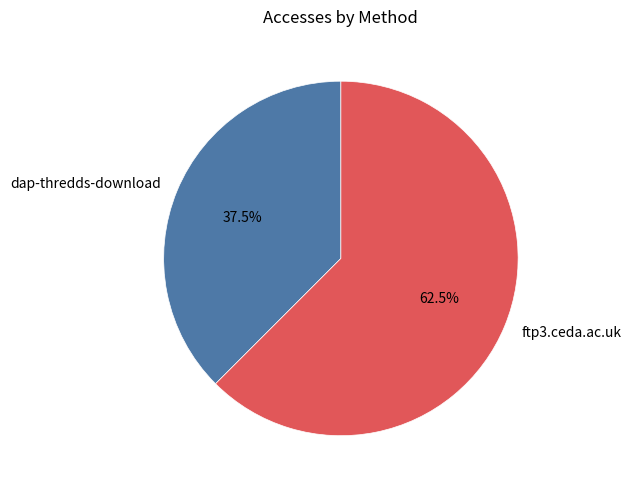

Which slice is the largest?

ftp3.ceda.ac.uk